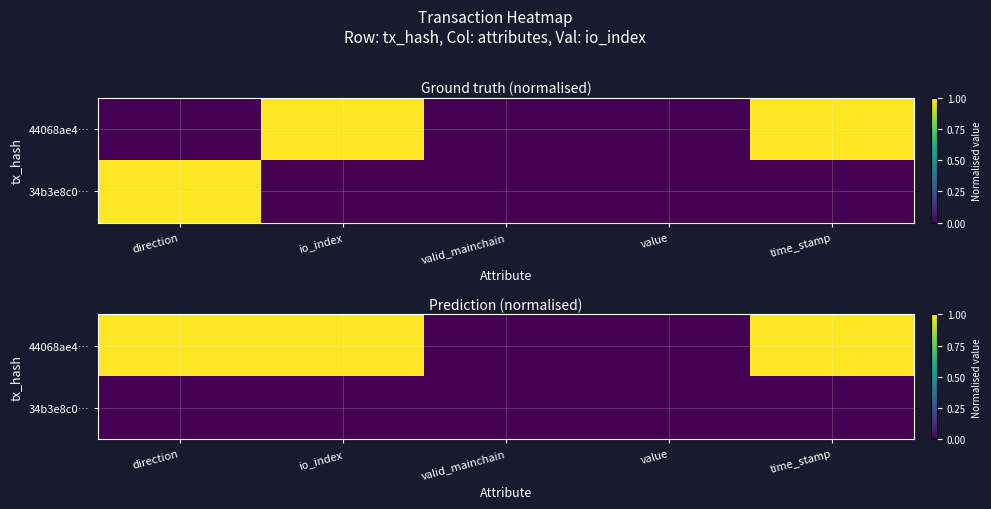

Rank the series by their average value, from lowest to highest.

34b3e8c0…, 44068ae4…